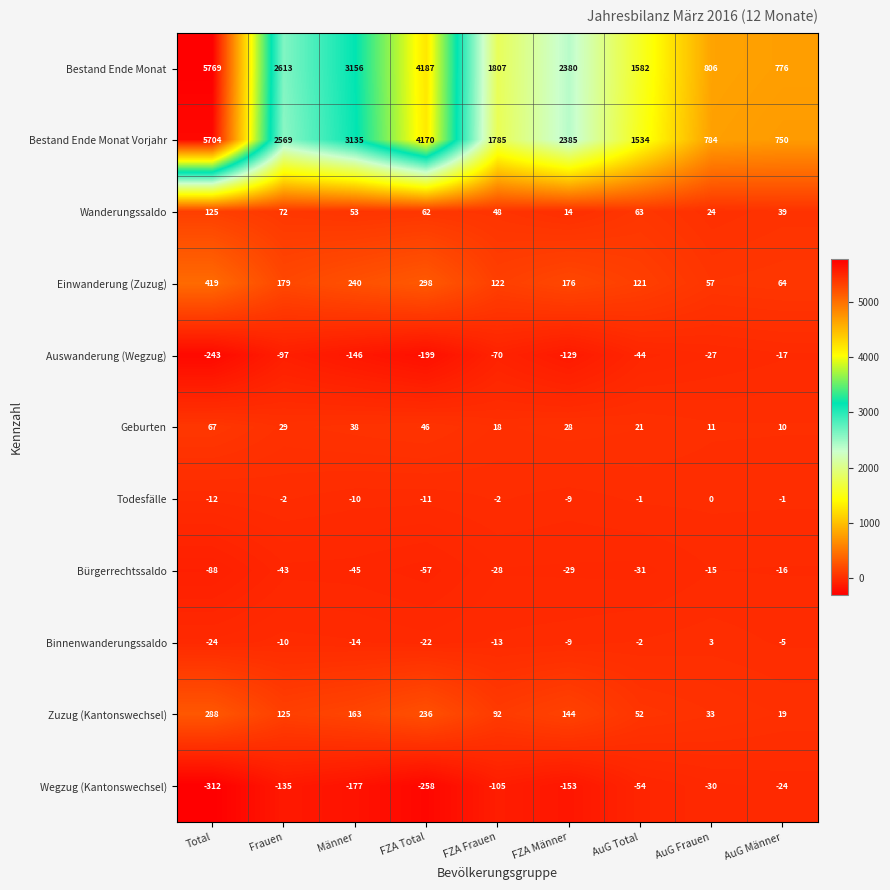

Which series has the largest range (max minus min)?

Bestand Ende Monat